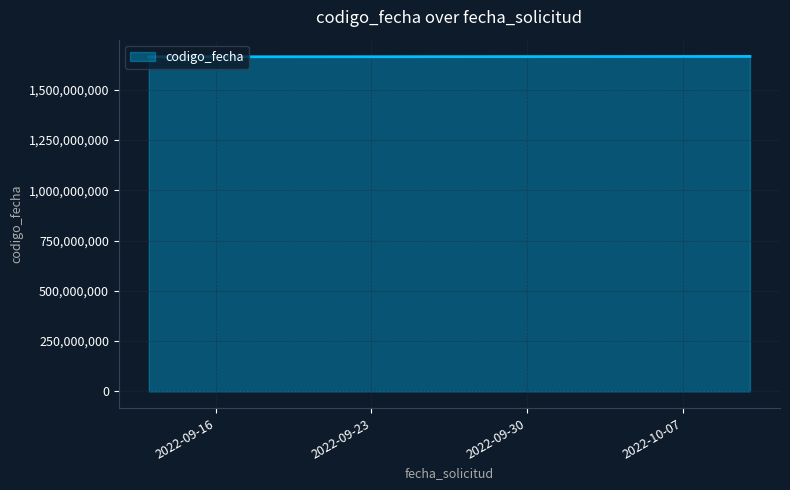

What is the average value?

1664356241